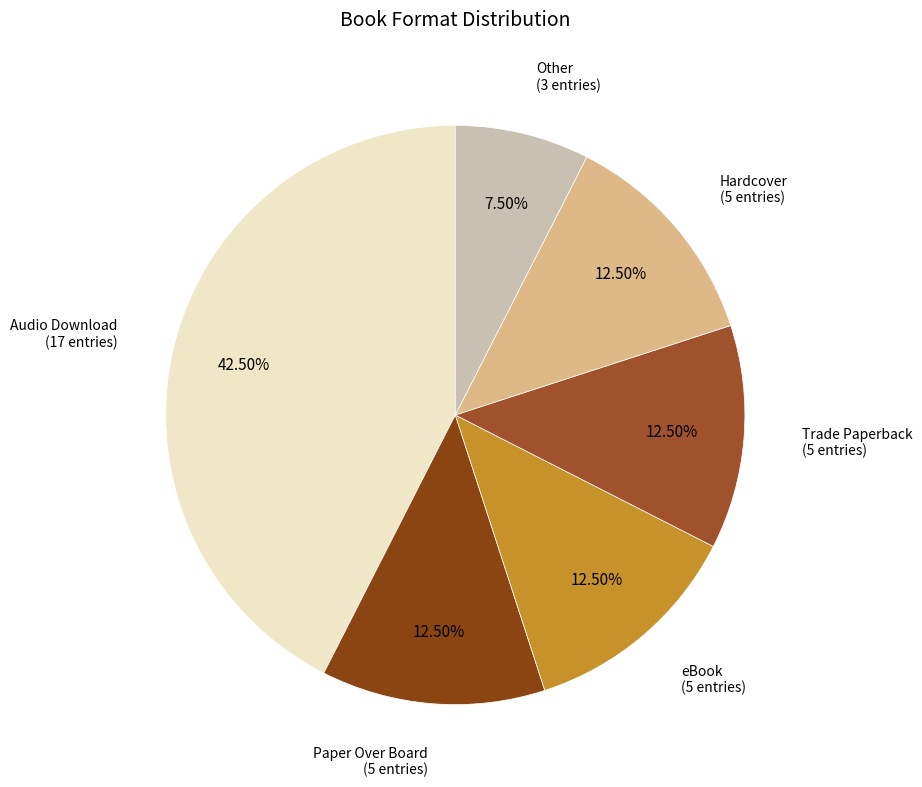

Does any single category account for the majority?

No